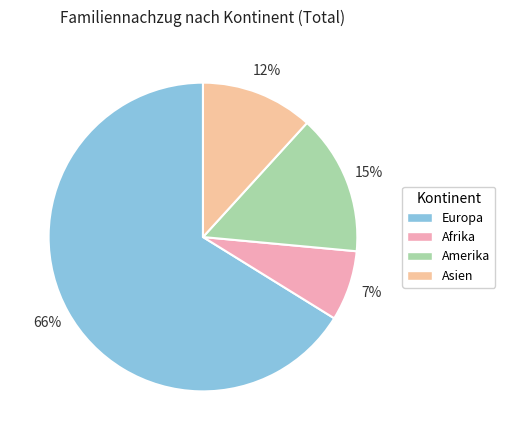

How many slices are in this pie chart?

4